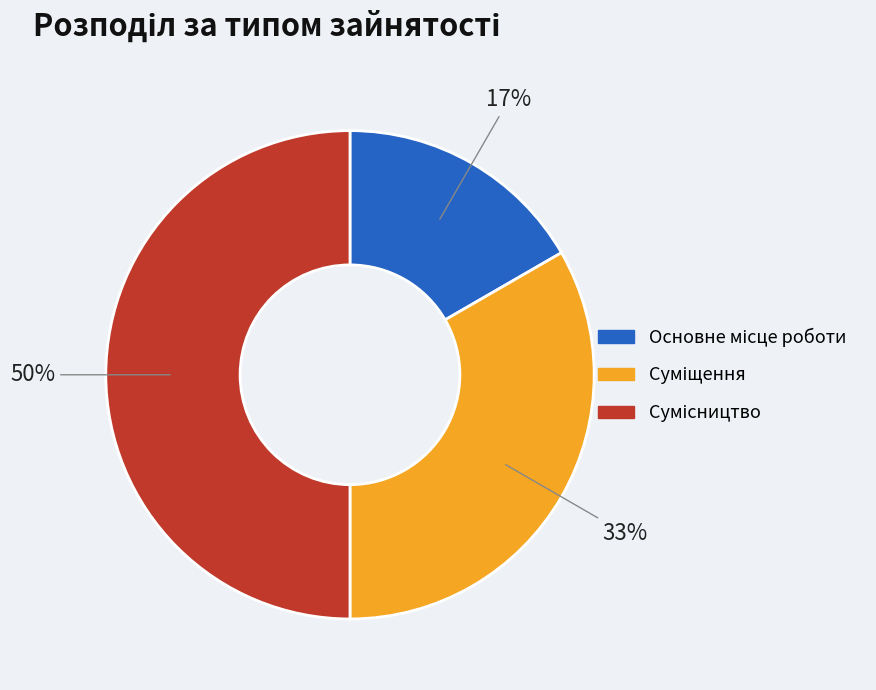

To the nearest percent, what is the average slice percentage?

33%